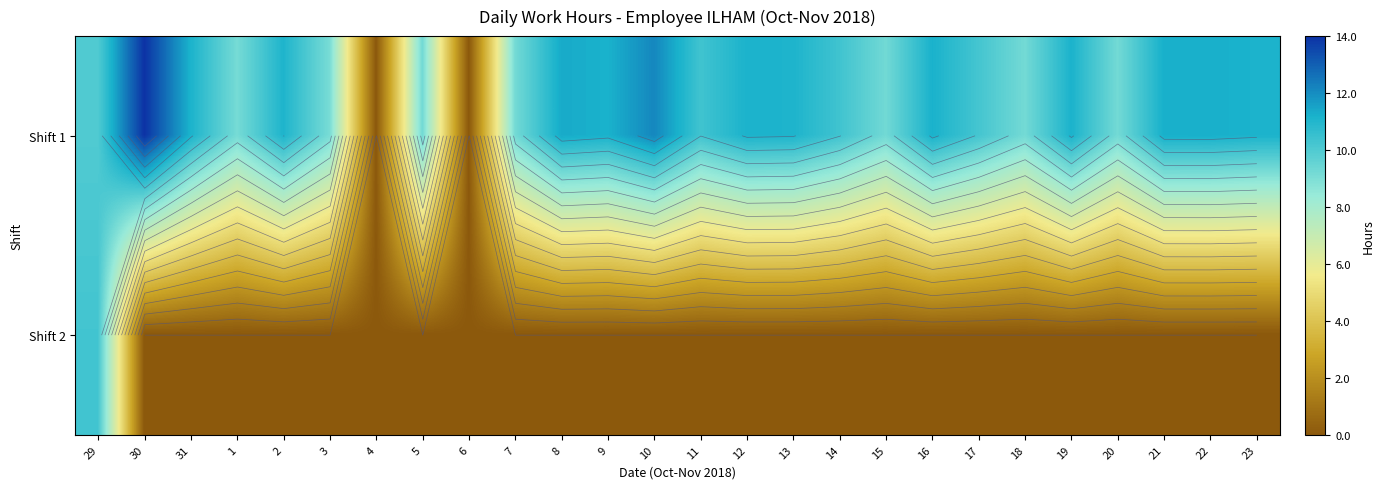

Which label corresponds to the smallest value in the chart?

4